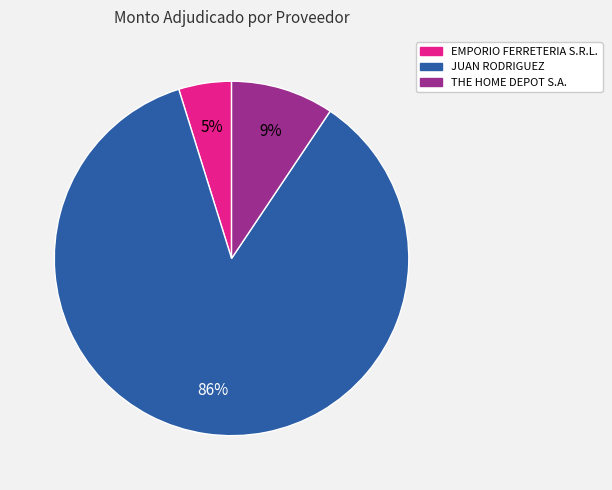

How many segments does this pie chart have?

3